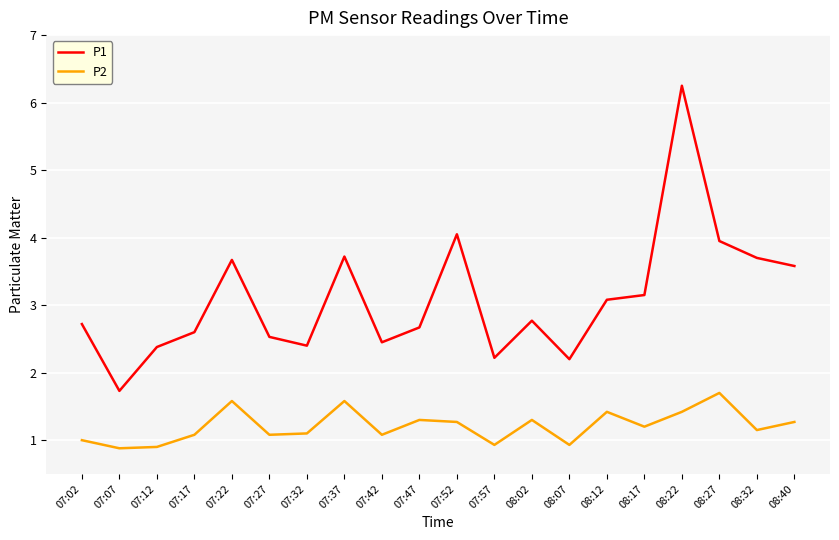

True or false: P2 has a value of 0.7 at 08:22.

False